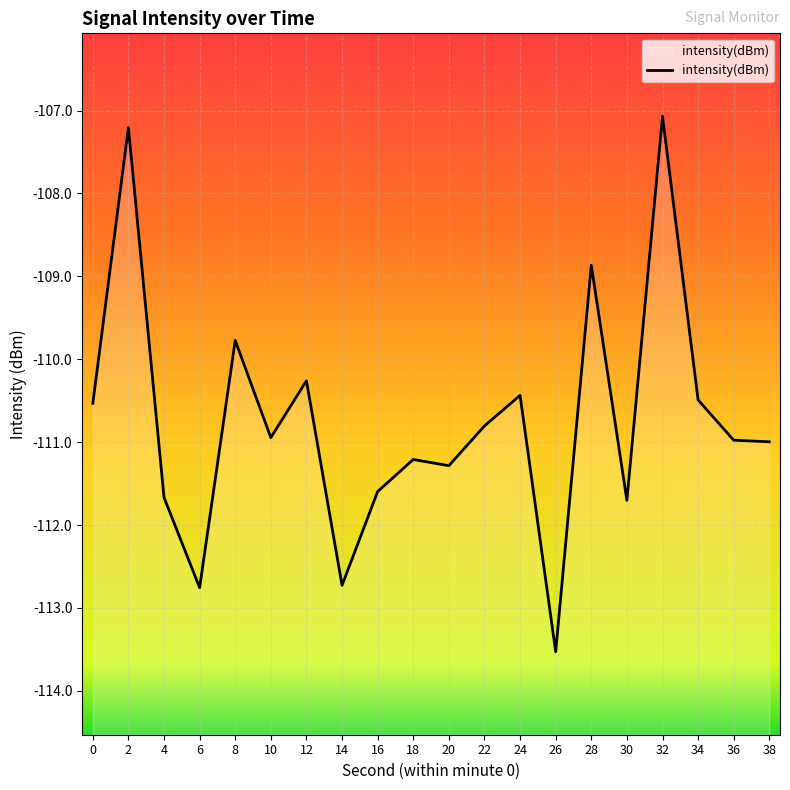

What is the approximate value at 30?

-111.7